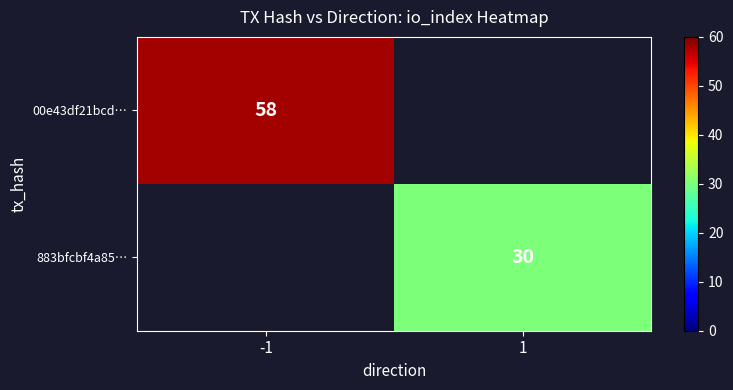

Is it true that 883bfcbf4a85… equals 30 at 1?

True